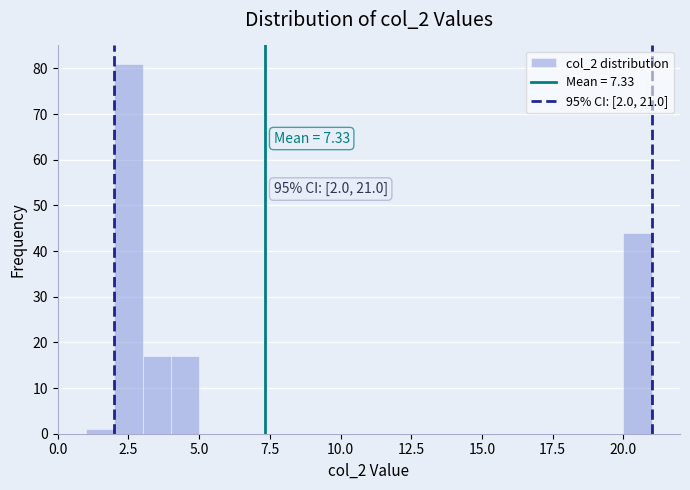

Read against the x-axis, roughly where is the centre of the tallest bar?

2.5